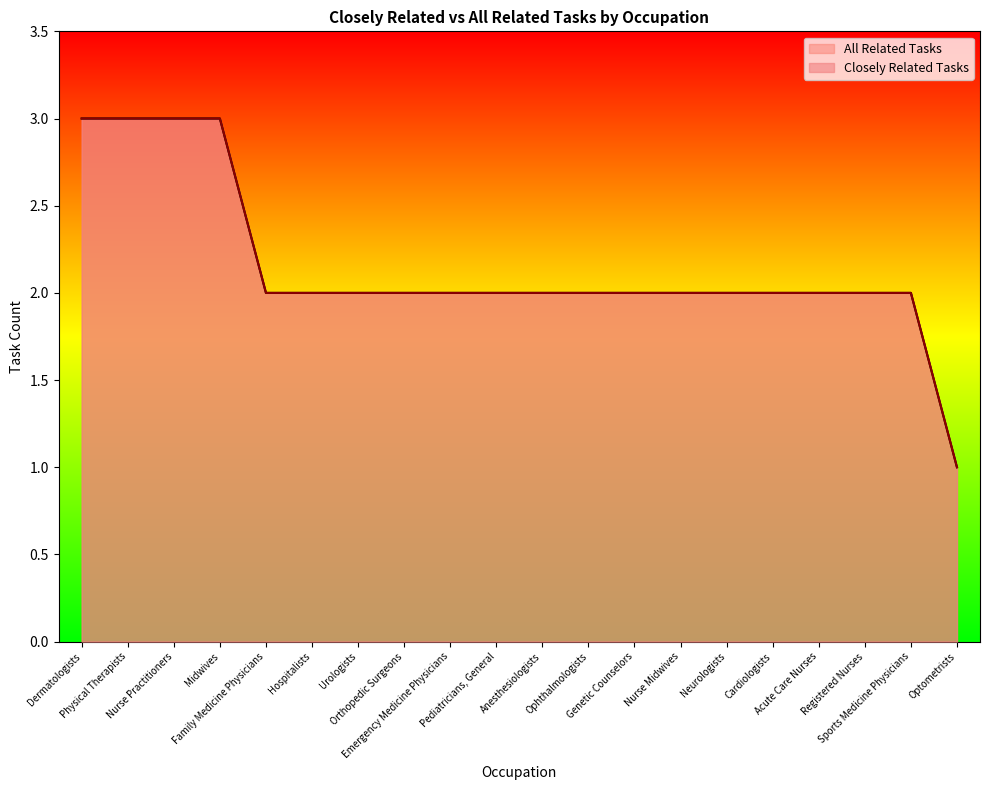

What is the highest value of the Closely Related Tasks series?

3